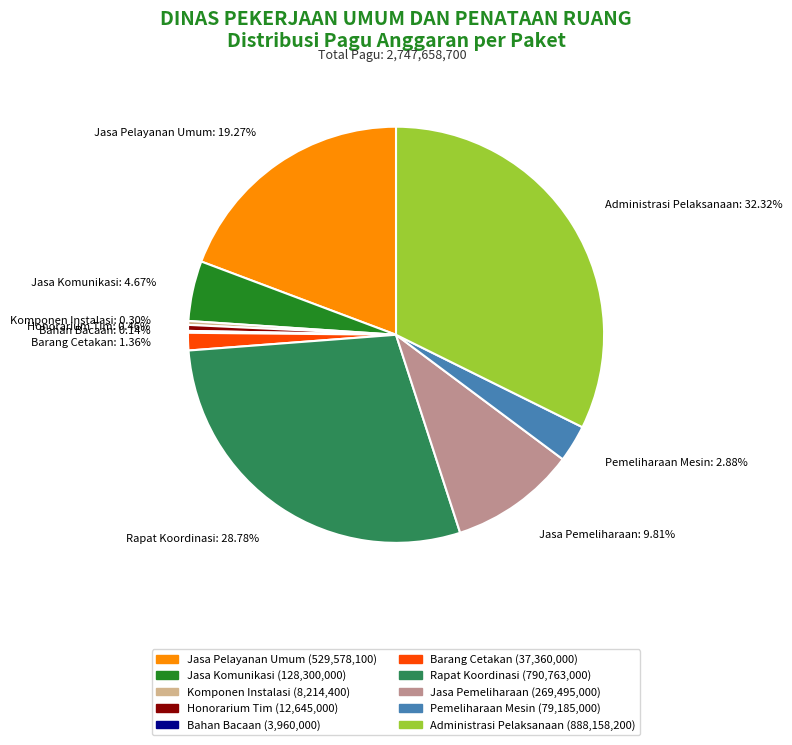

What is the ratio of the value at Jasa Pemeliharaan: 9.81% to the value at Honorarium Tim: 0.46%?

21.3